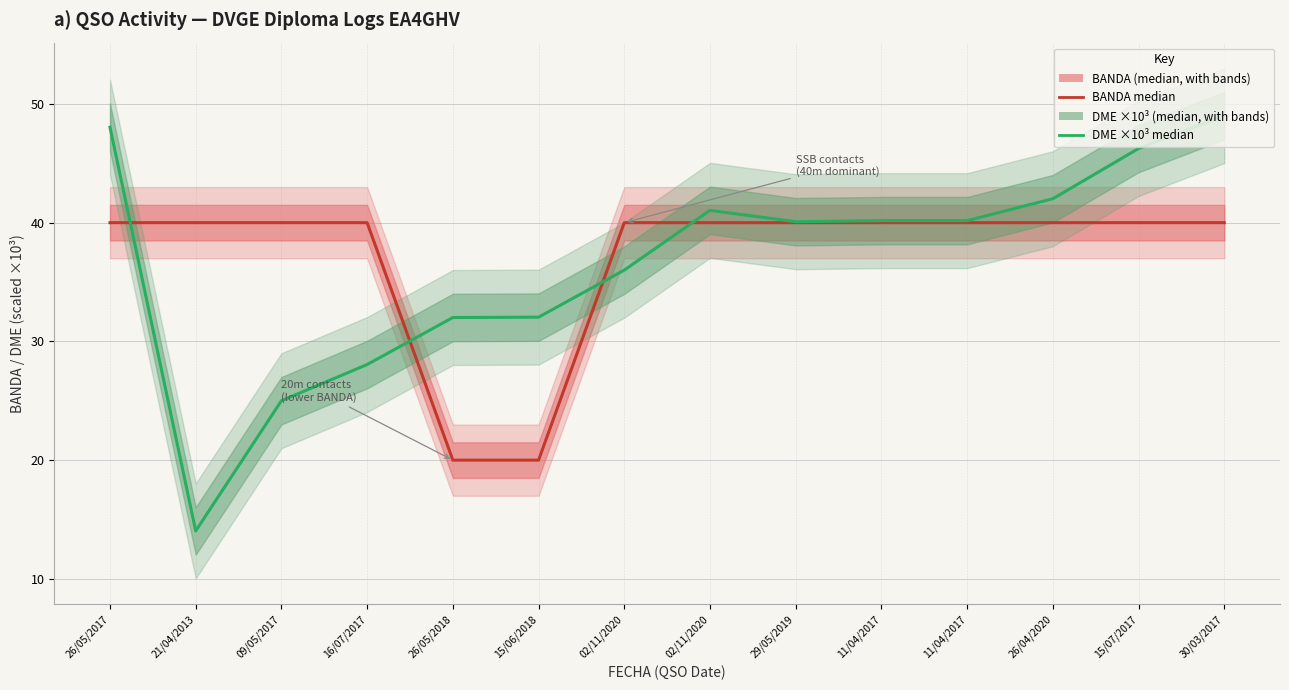

At which label is DME (×10³) closest to 31?

26/05/2018